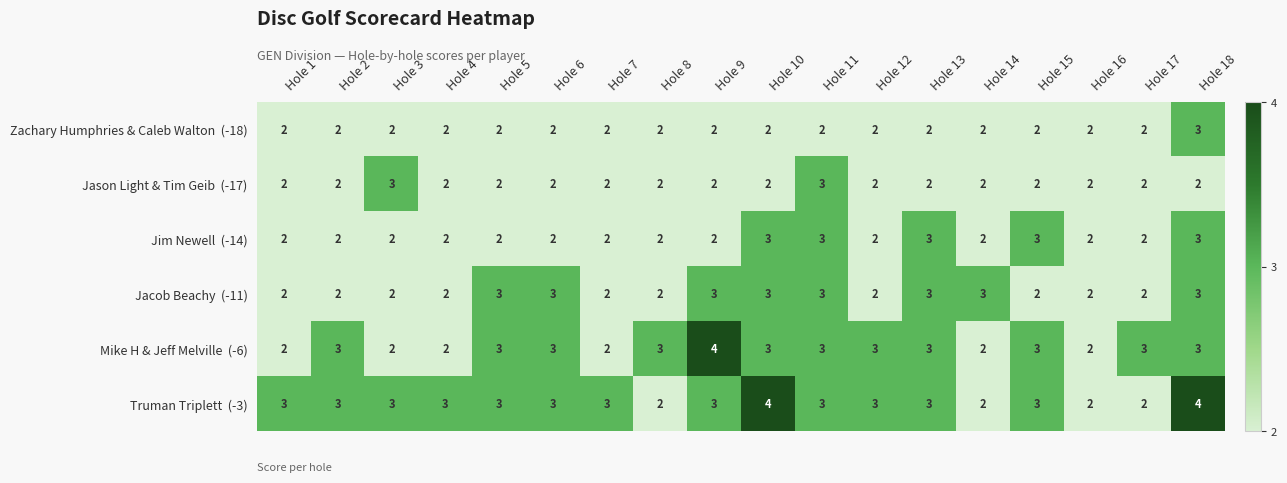

What is the total value across all series at Hole 14?

13